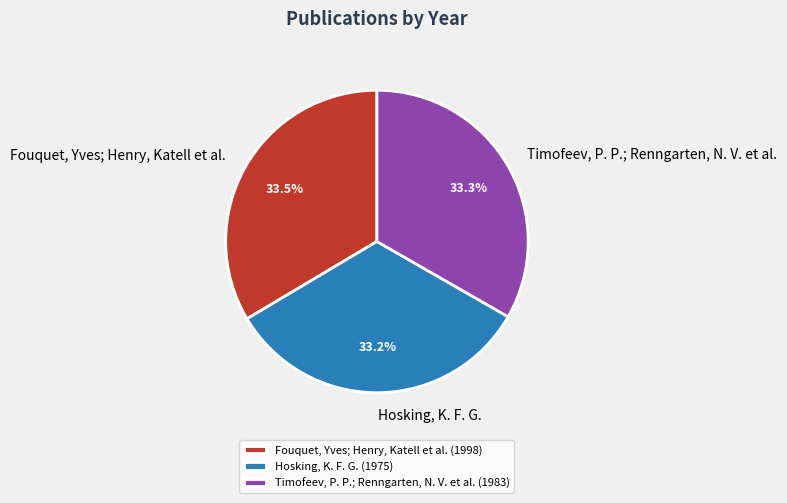

How much of the chart is everything except Fouquet, Yves; Henry, Katell et al.?

66.5%